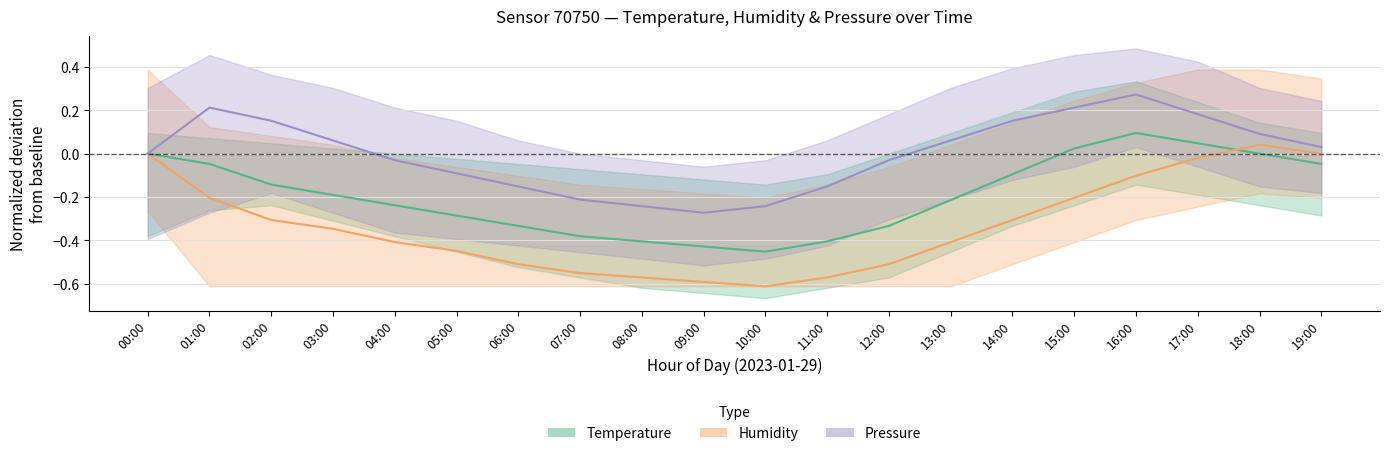

What is the approximate value of Pressure at 02:00?

0.2